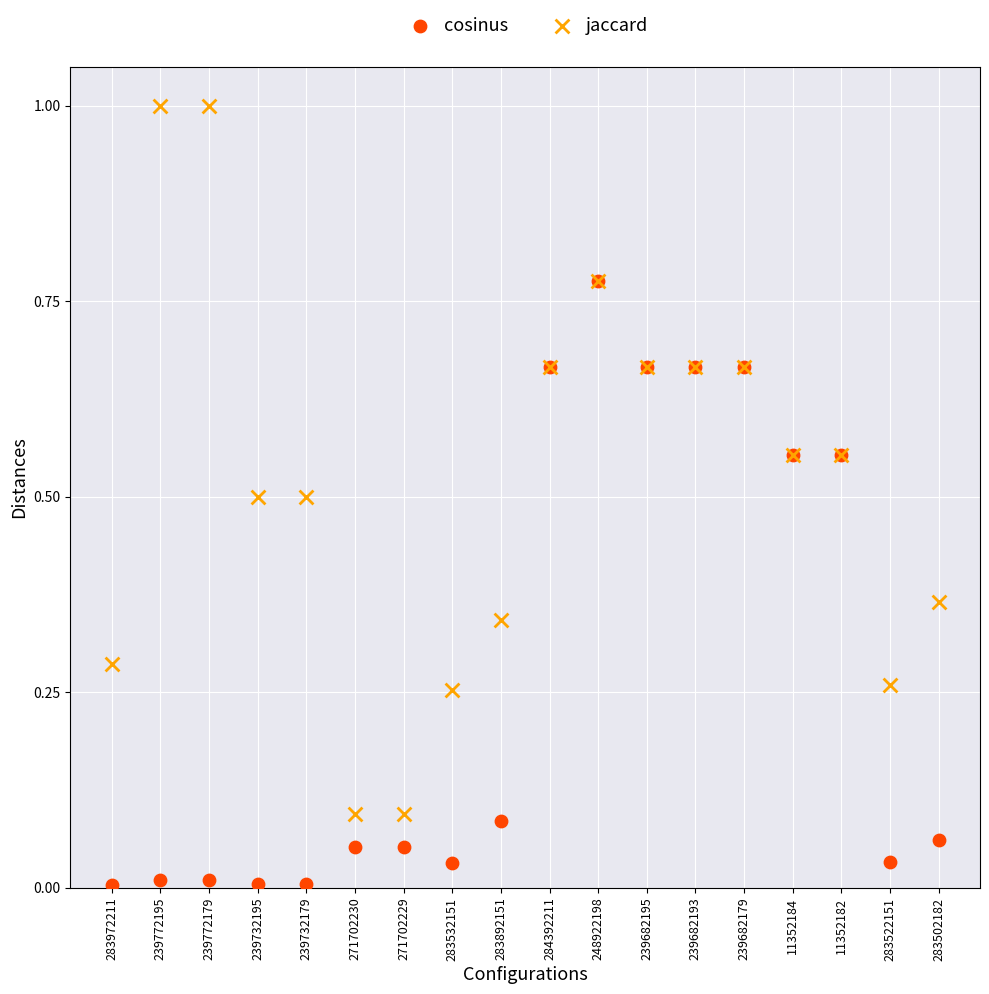

Which series reaches the minimum Y coordinate?

cosinus